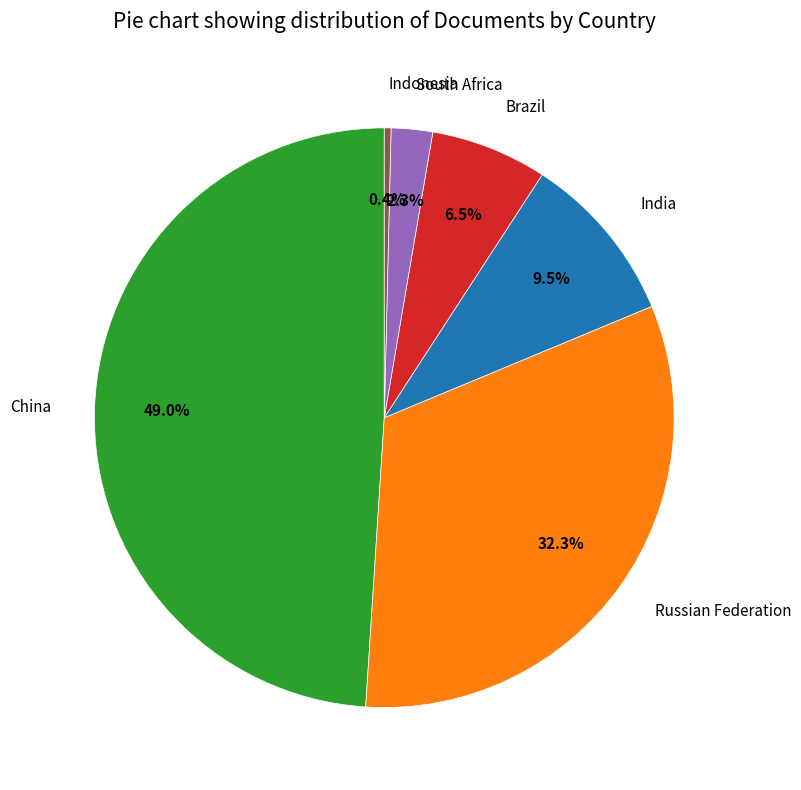

What is the ratio of the value at China to the value at Indonesia?

130.4